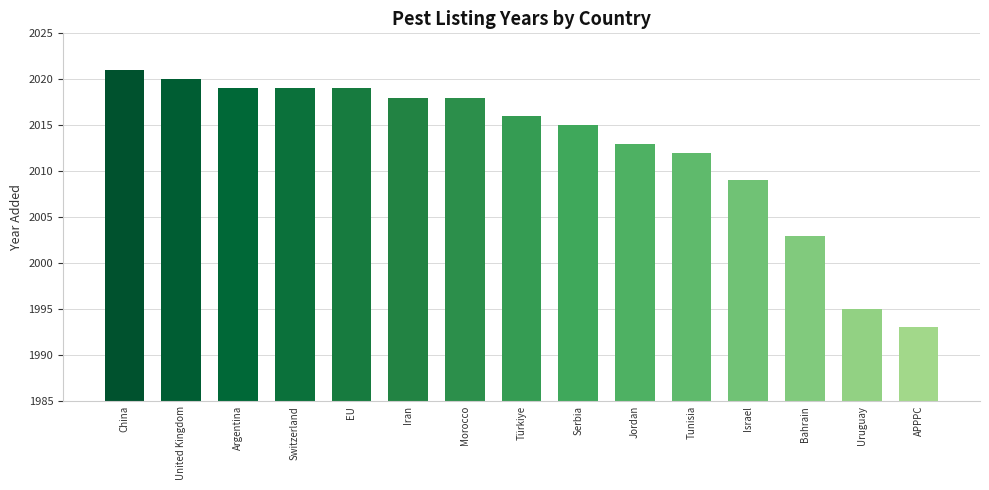

What is the value of the 12th bar from the left?

2009